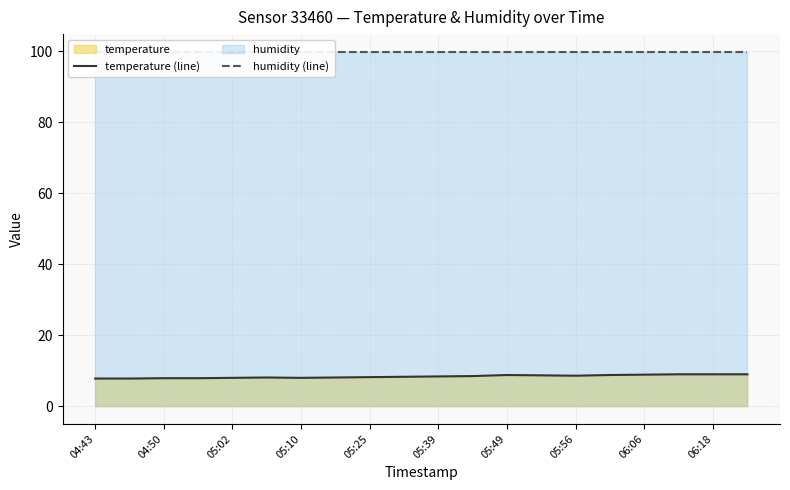

True or false: humidity (line) has a value of 48.2 at 19.

False